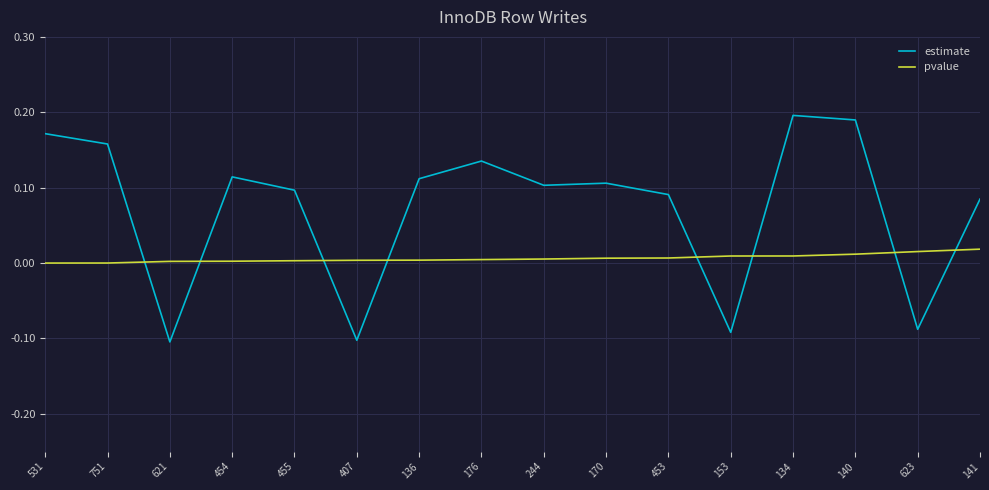

Which series ends up on top after the final intersection of estimate and pvalue?

estimate